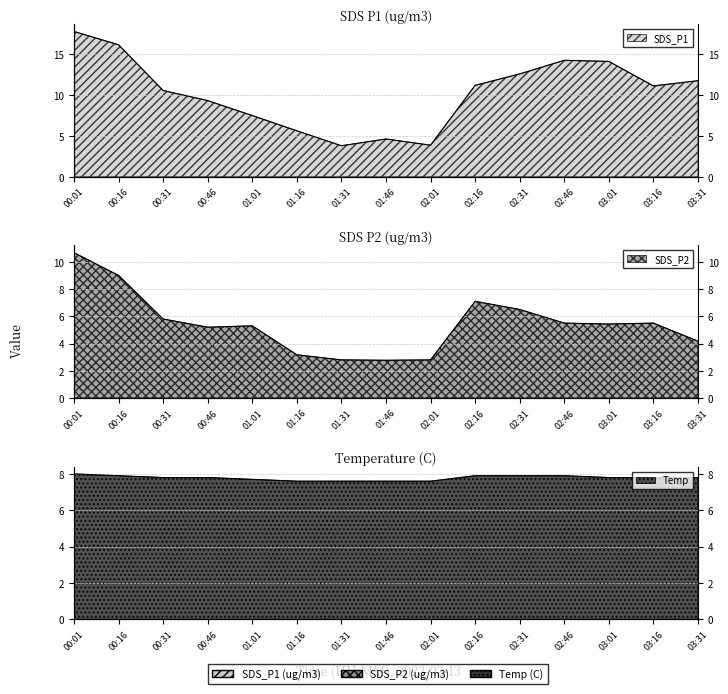

True or false: SDS_P2 has more than 2 points higher than both neighbors.

True